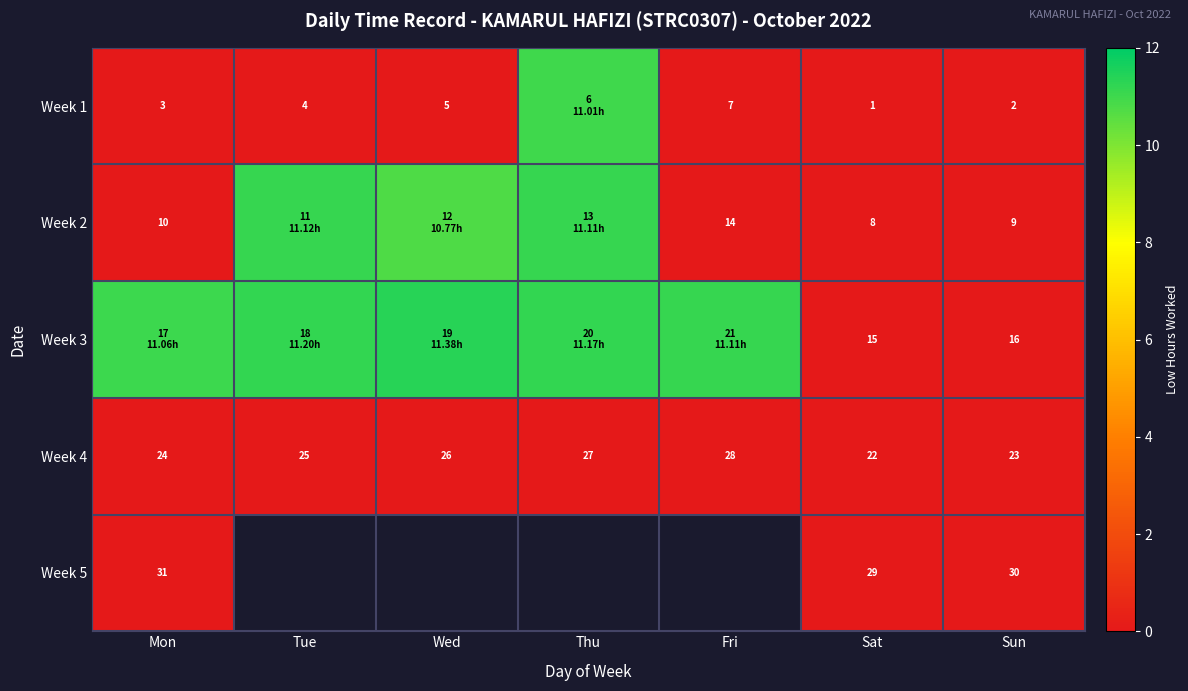

Where is Week 4 nearest to the value 25?

Tue